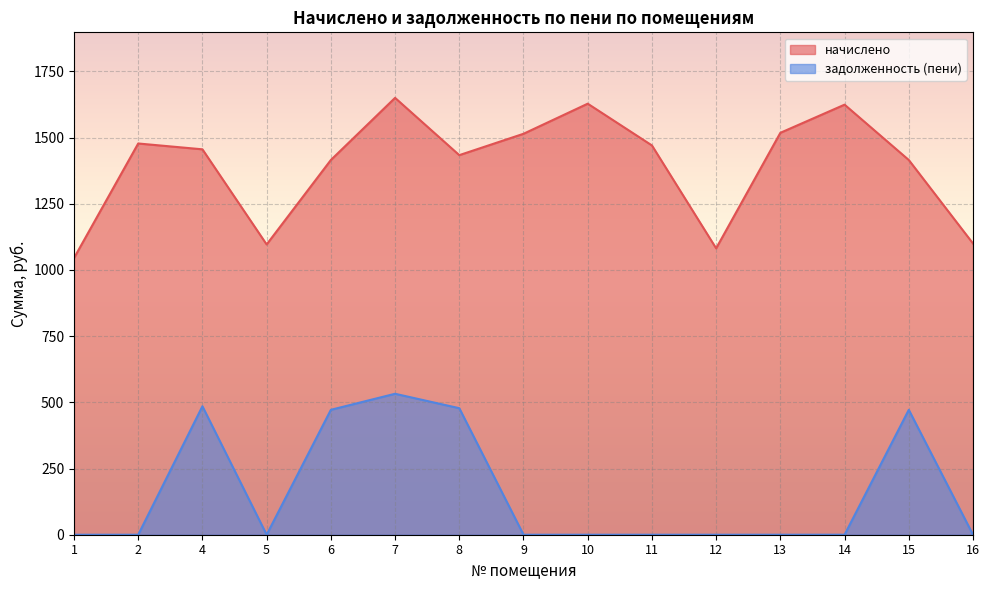

Which series has the largest range (max minus min)?

начислено